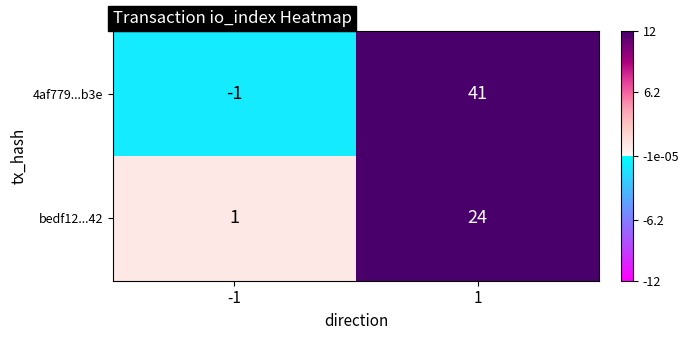

How many data points does each series have?

2